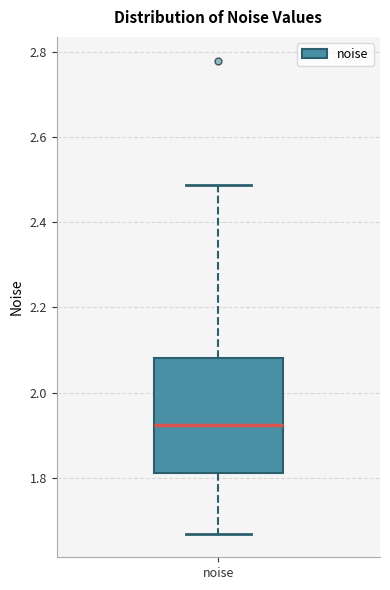

Read this box plot against the y-axis: the position of the median line, the range covered by the box, and the ends of both whiskers. The values are not printed on the chart, so give them approximately, as read against the axis.

median 1.92, box 1.82 to 2.08, whiskers 1.66 to 2.48